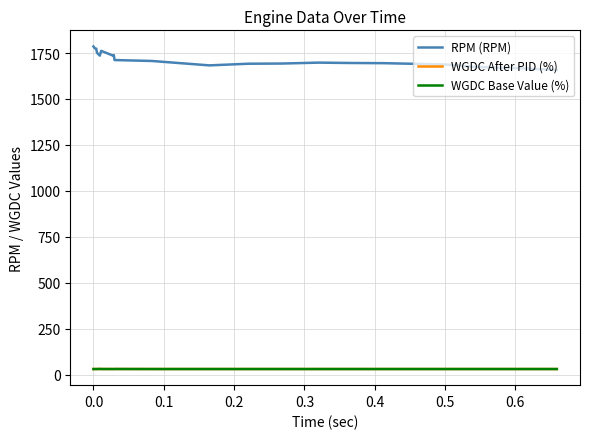

At which label is WGDC Base Value (%) closest to 30?

0.4